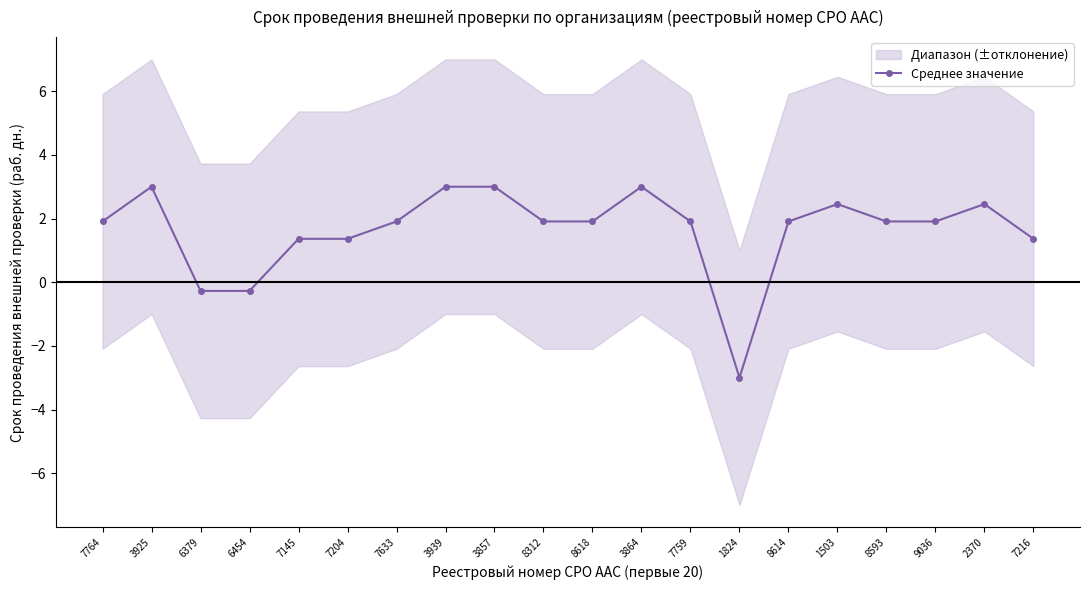

Is it true that the value at 7633 is 1.9?

True